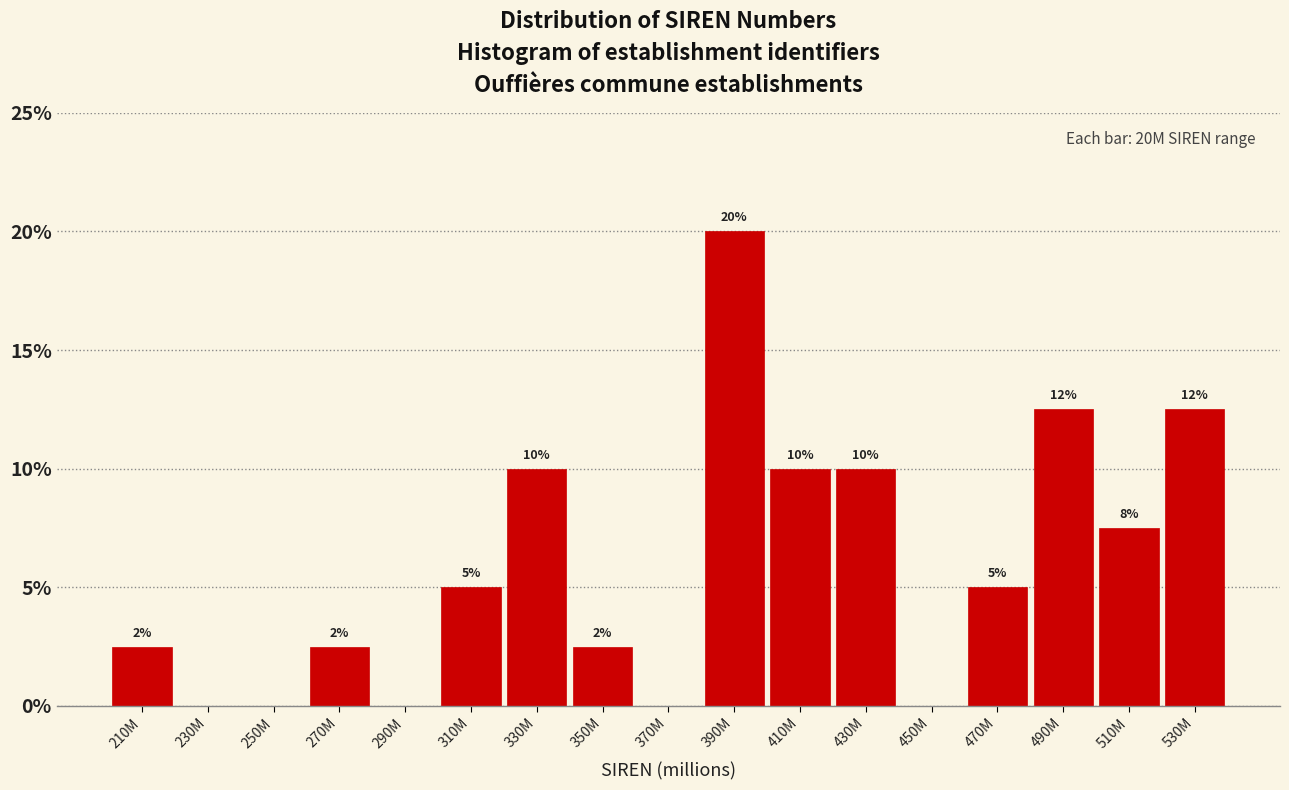

The value at 250M is 0.0. True or false?

True